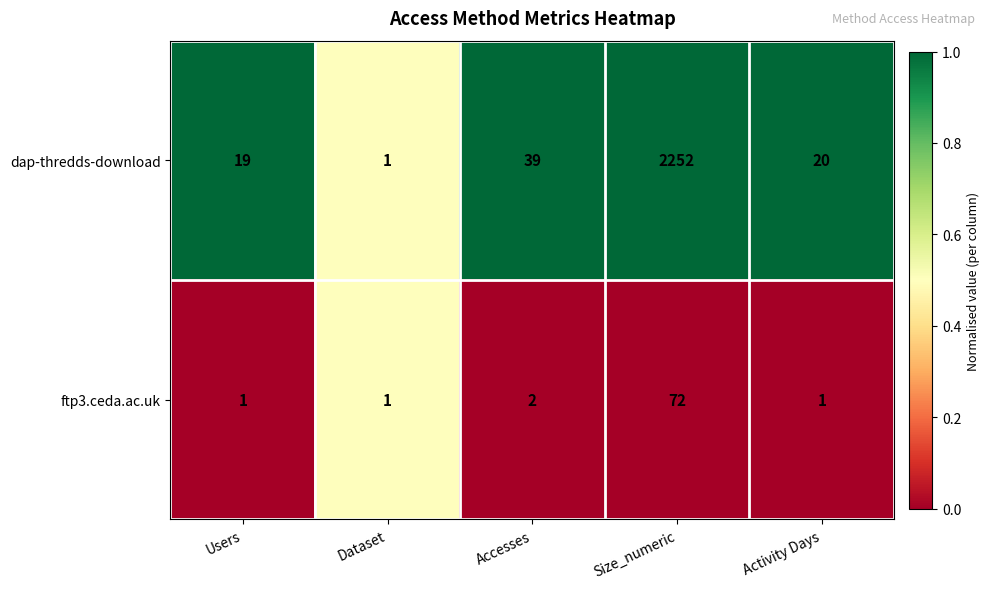

What is the difference between the maximum and minimum values in the dap-thredds-download series?

2251